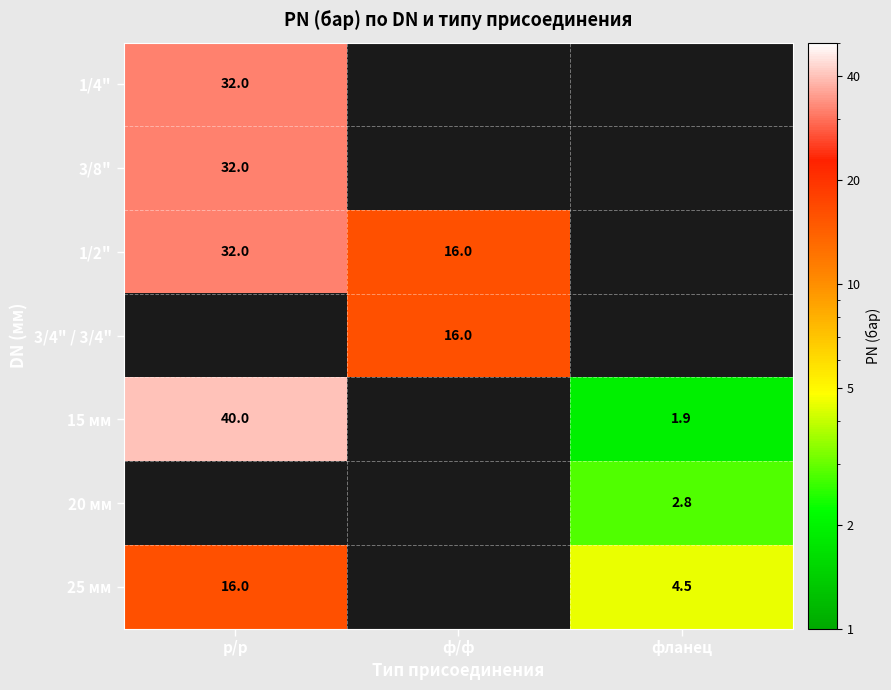

What is the total value across all series at ф/ф?

32.0